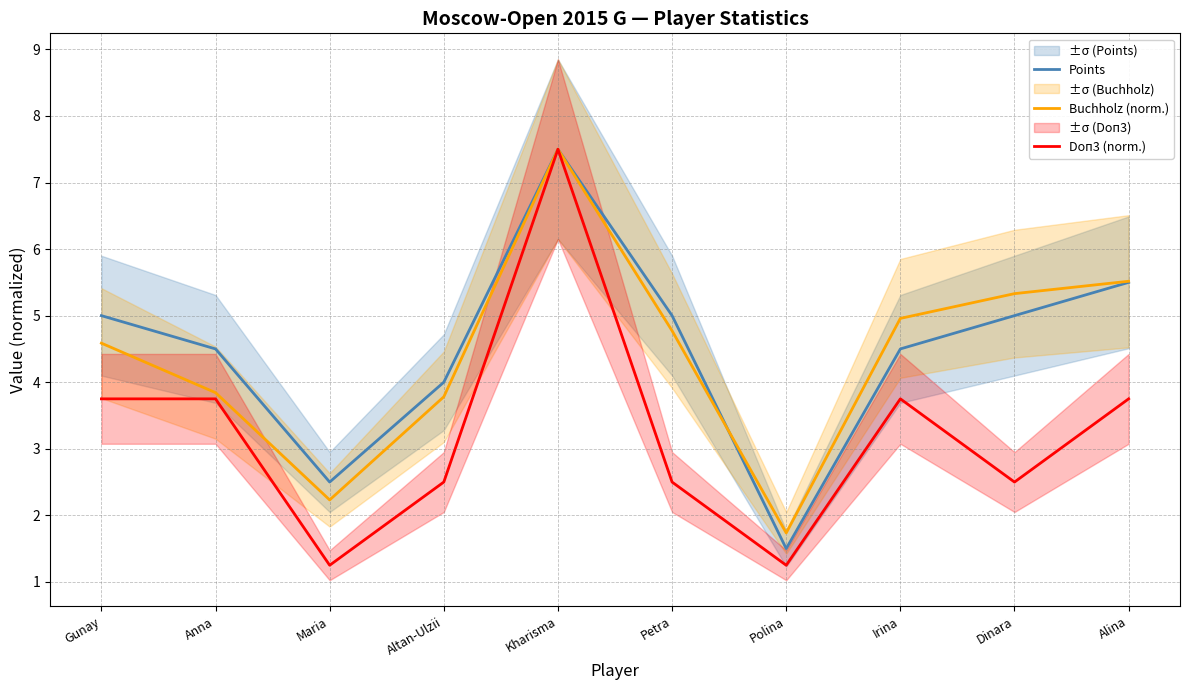

Where does the Buchholz (norm.) series first go above 4?

Gunay